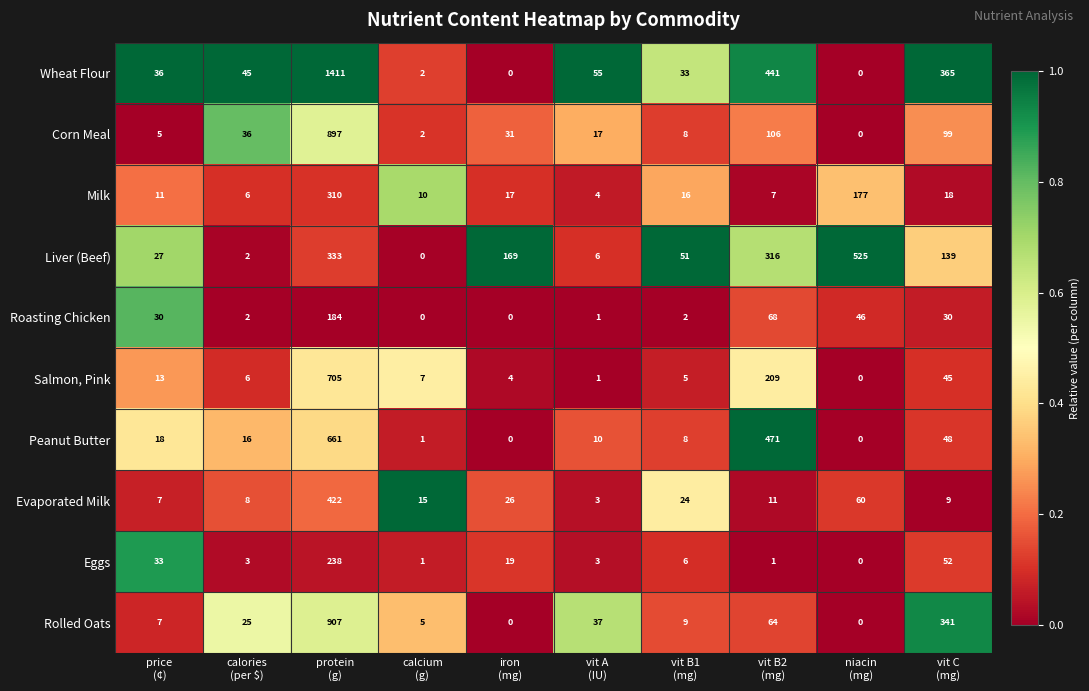

What is the average value of the Corn Meal series?

120